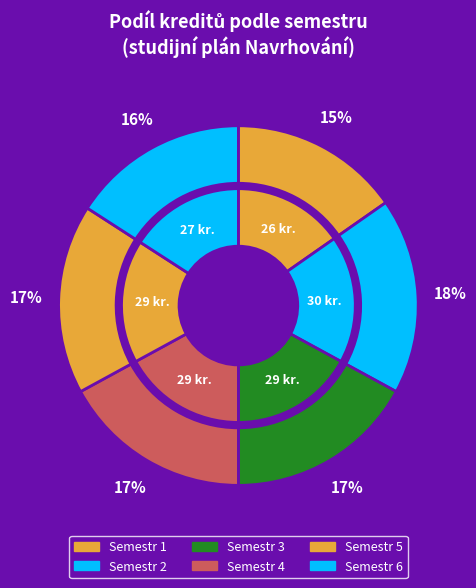

Which slice is the largest?

1